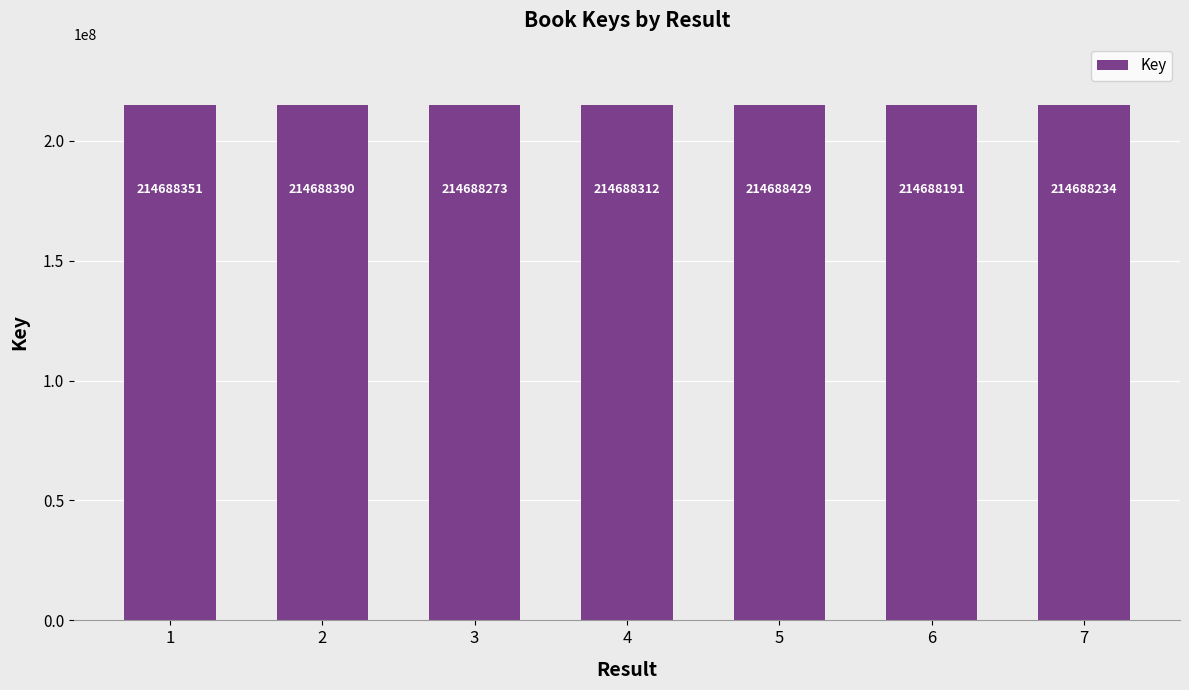

Does the chart contain any negative values?

No